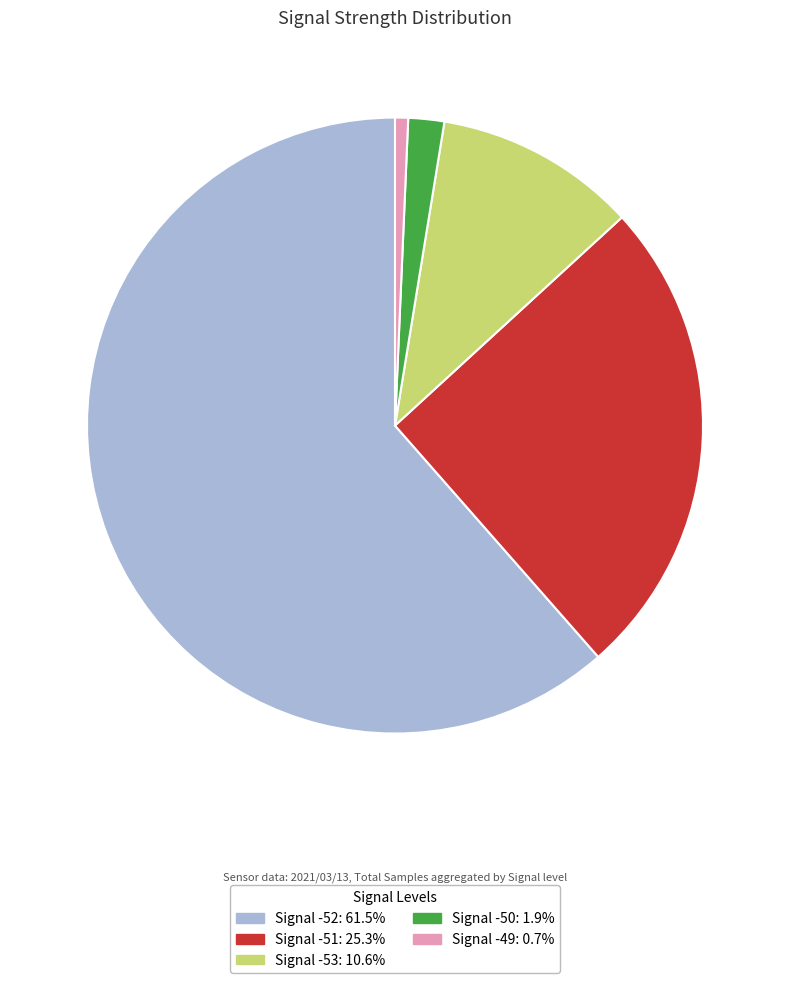

Does any single category account for the majority?

Yes